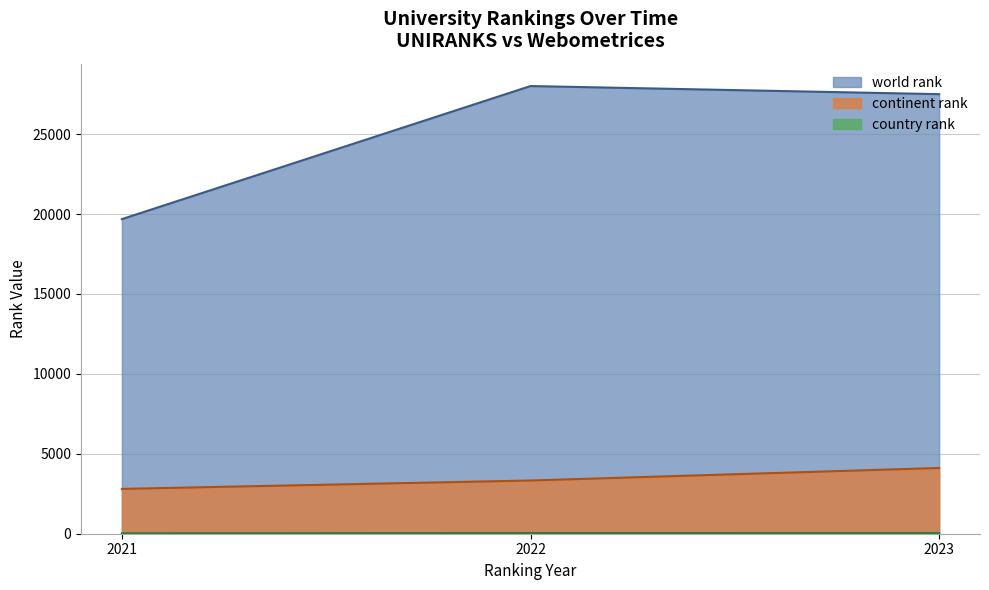

Is it true that world rank equals 6592.9 at 2023?

False